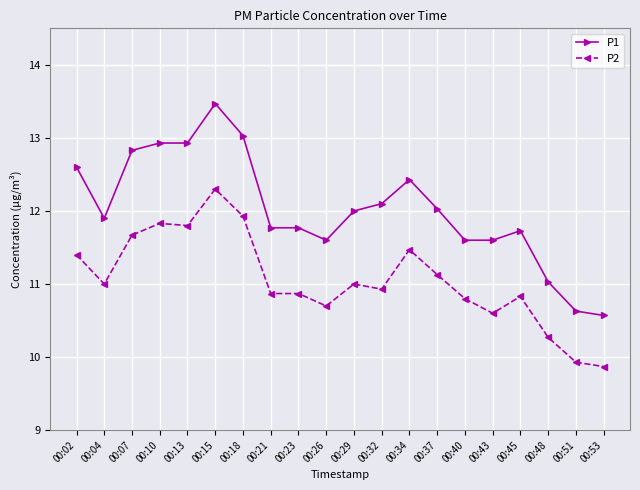

What is the difference between the maximum and minimum values in the P1 series?

2.9